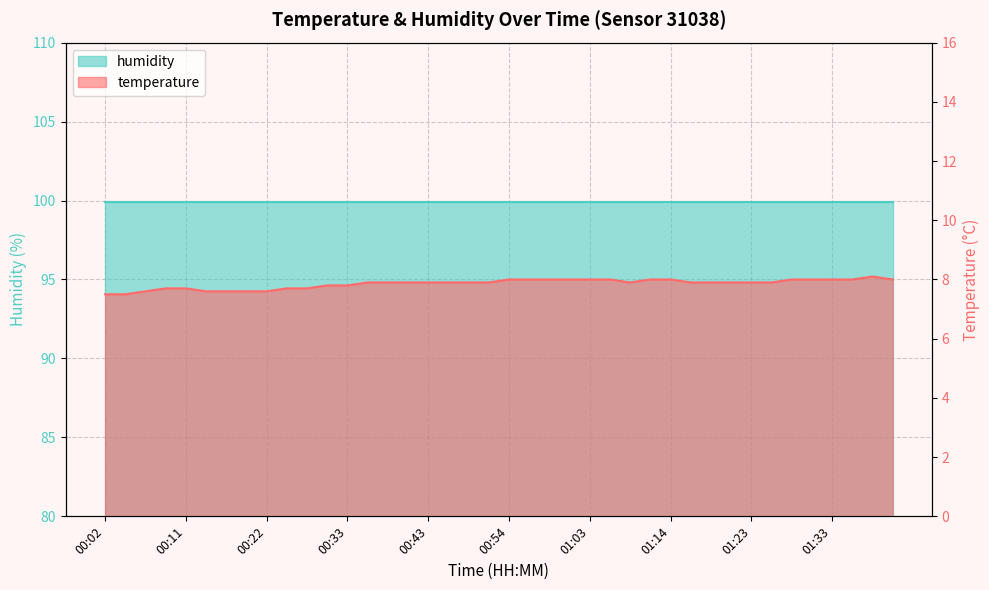

What is the value of the 38th point from the left?

8.0